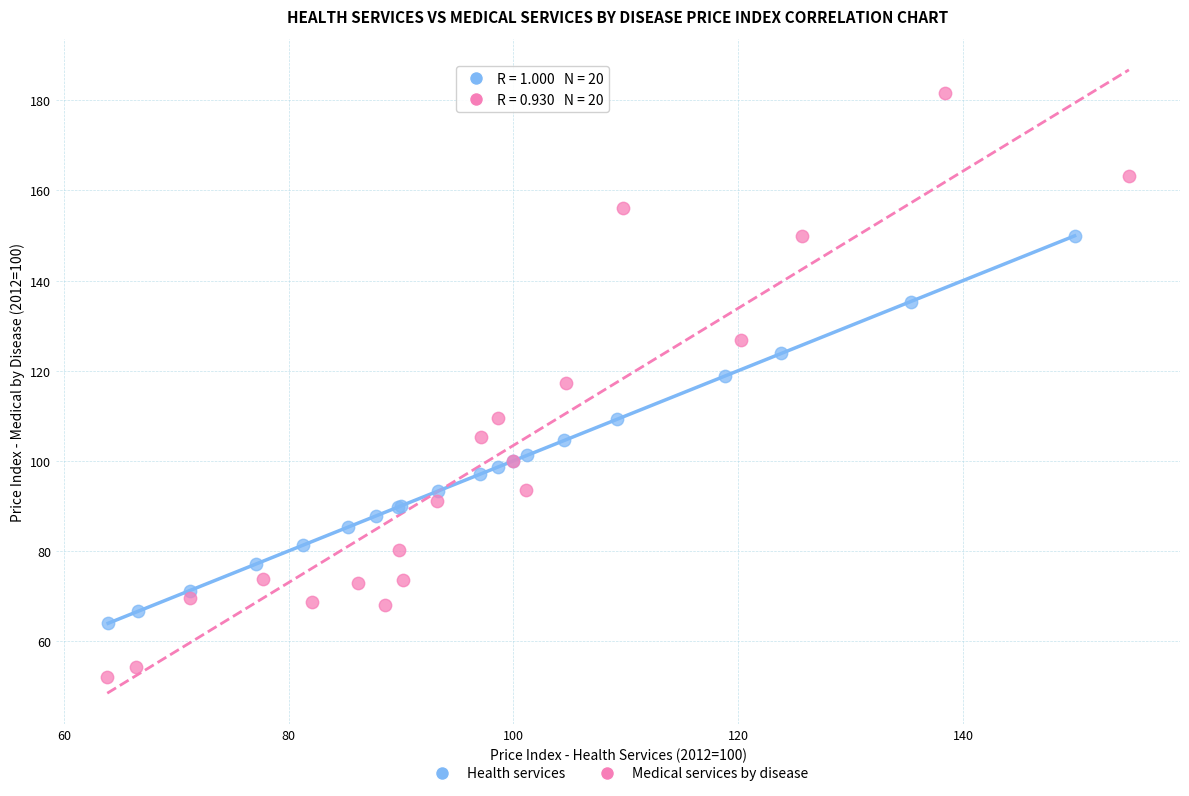

Which series reaches the maximum Y coordinate?

Medical services by disease